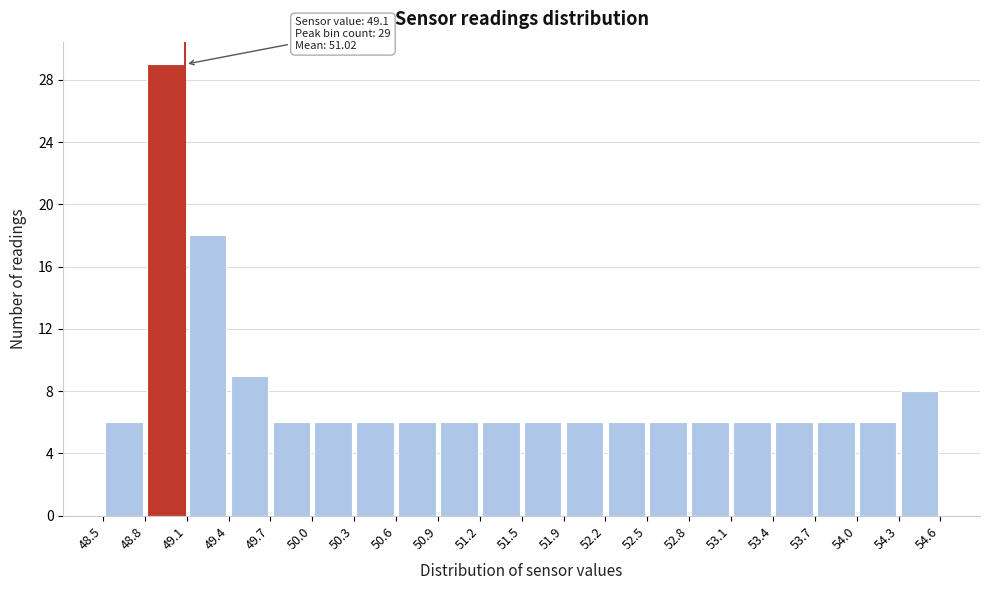

Which range on the x-axis has the tallest bar?

48.8 to 49.1